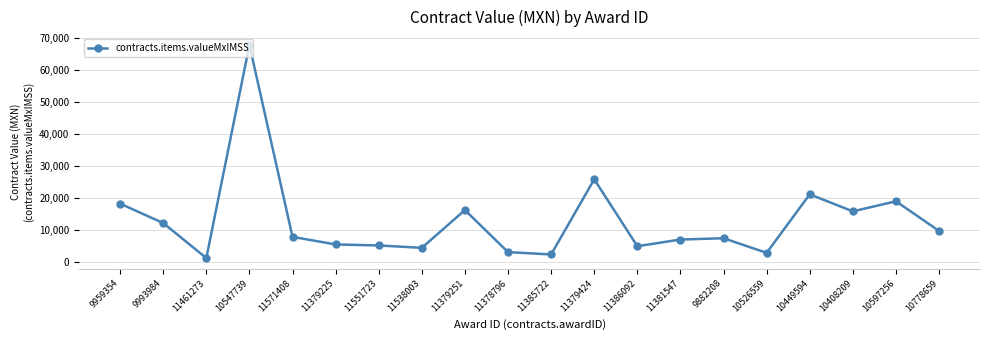

What is the minimum value shown in the chart?

1158.8